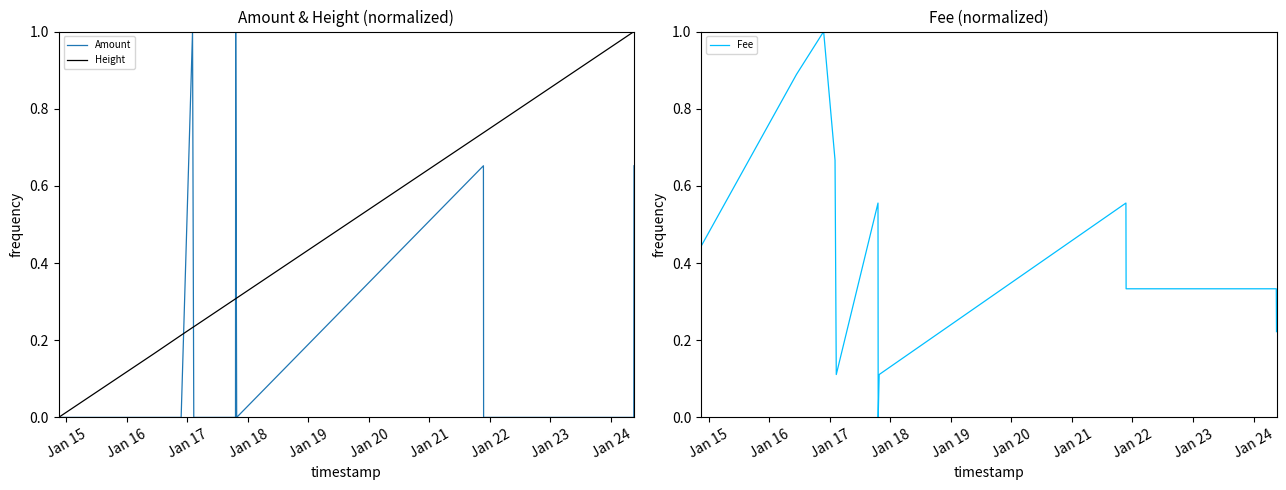

How many distinct data groups are displayed?

3